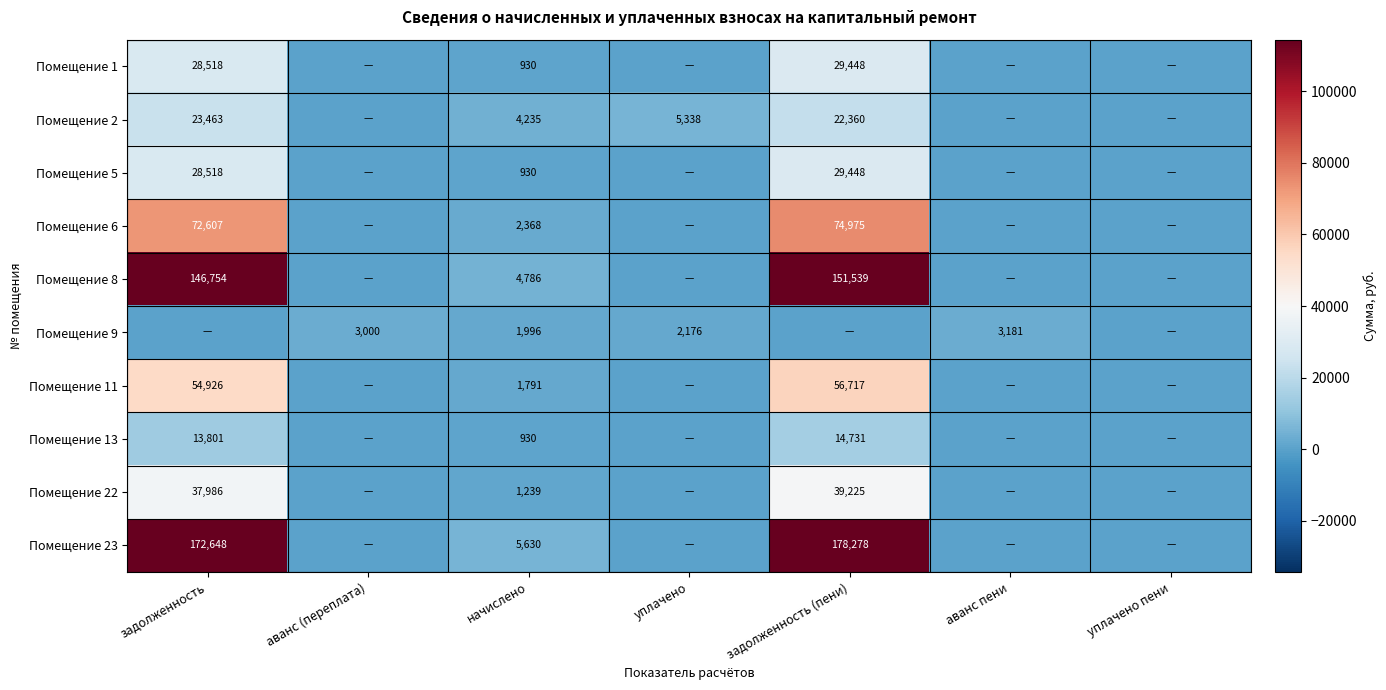

At which category is the sum across all series the highest?

задолженность (пени)